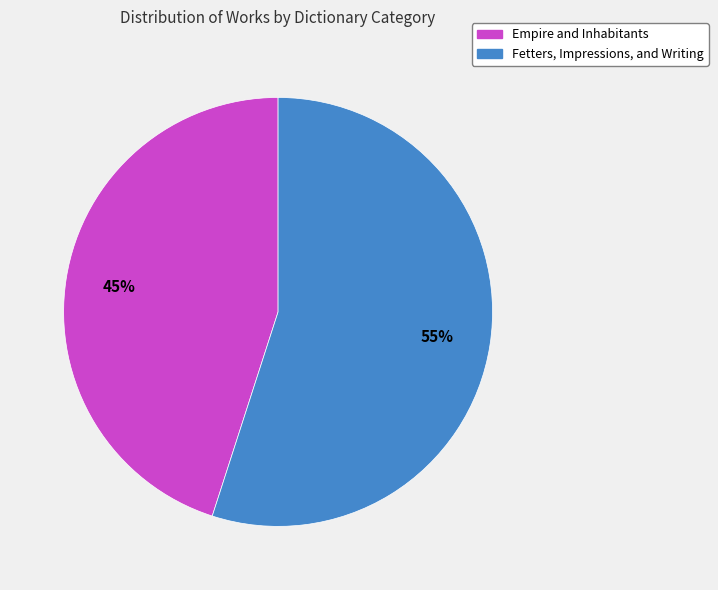

Combined, do Empire and Inhabitants and Fetters, Impressions, and Writing account for over 50%?

Yes